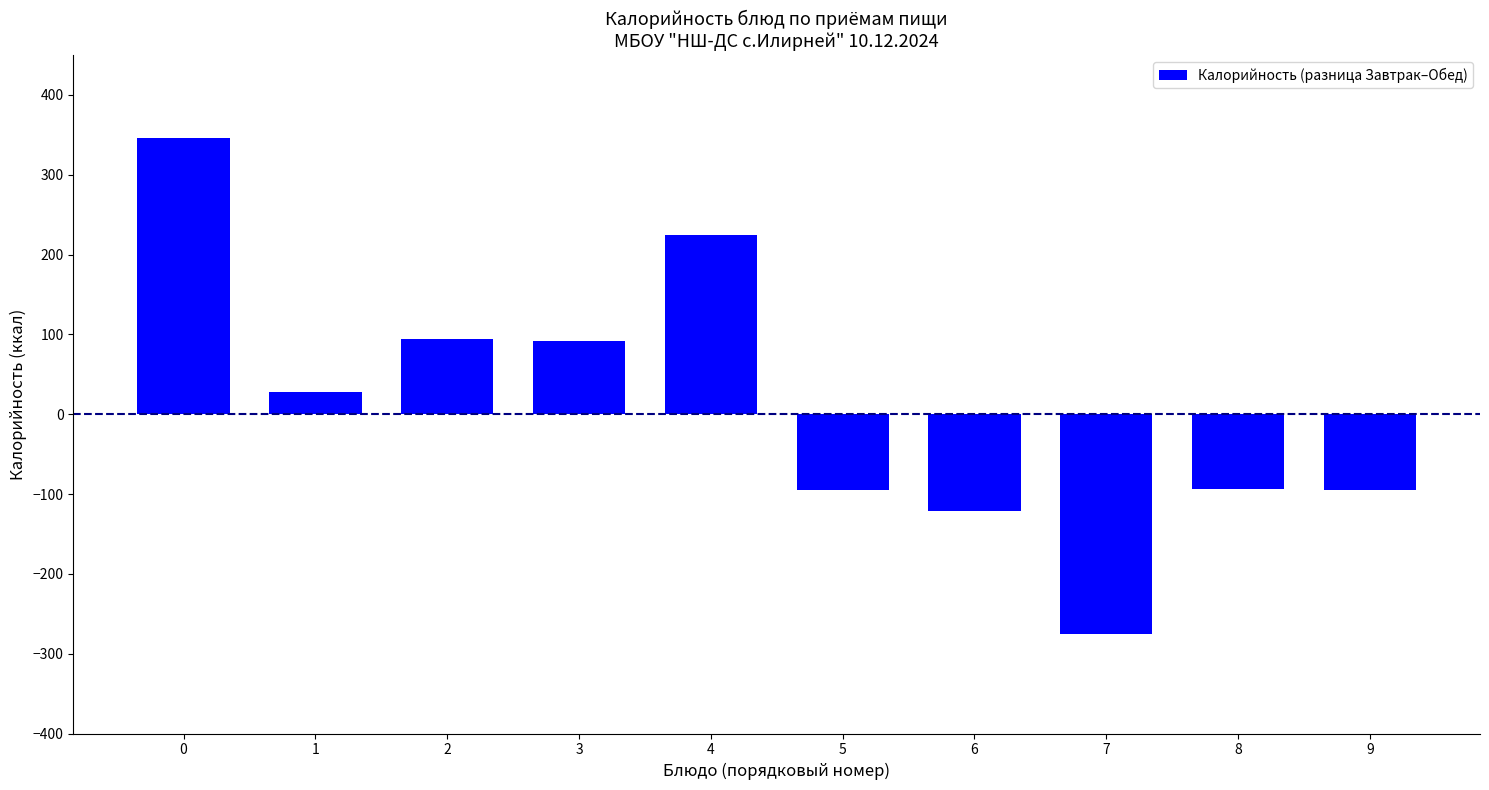

What is the maximum value shown in the chart?

345.9